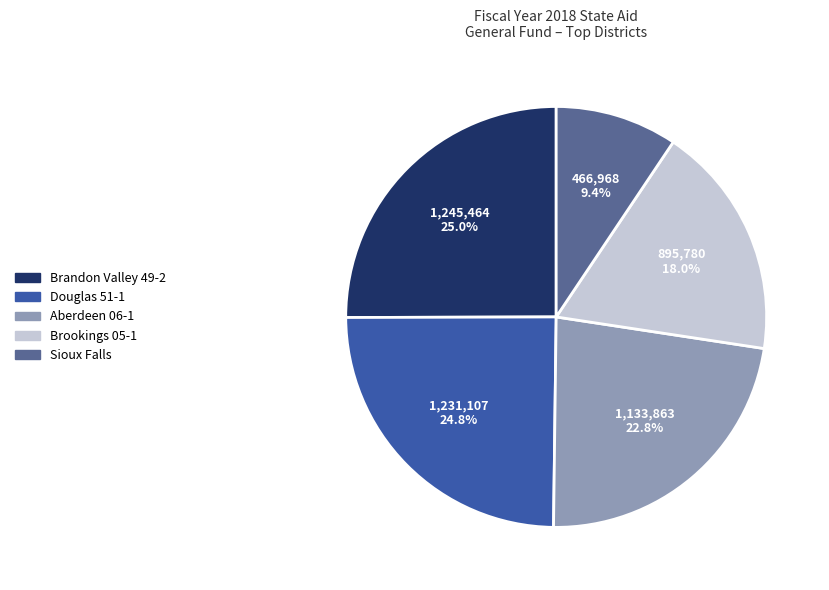

To the nearest percent, what is the average slice percentage?

20%